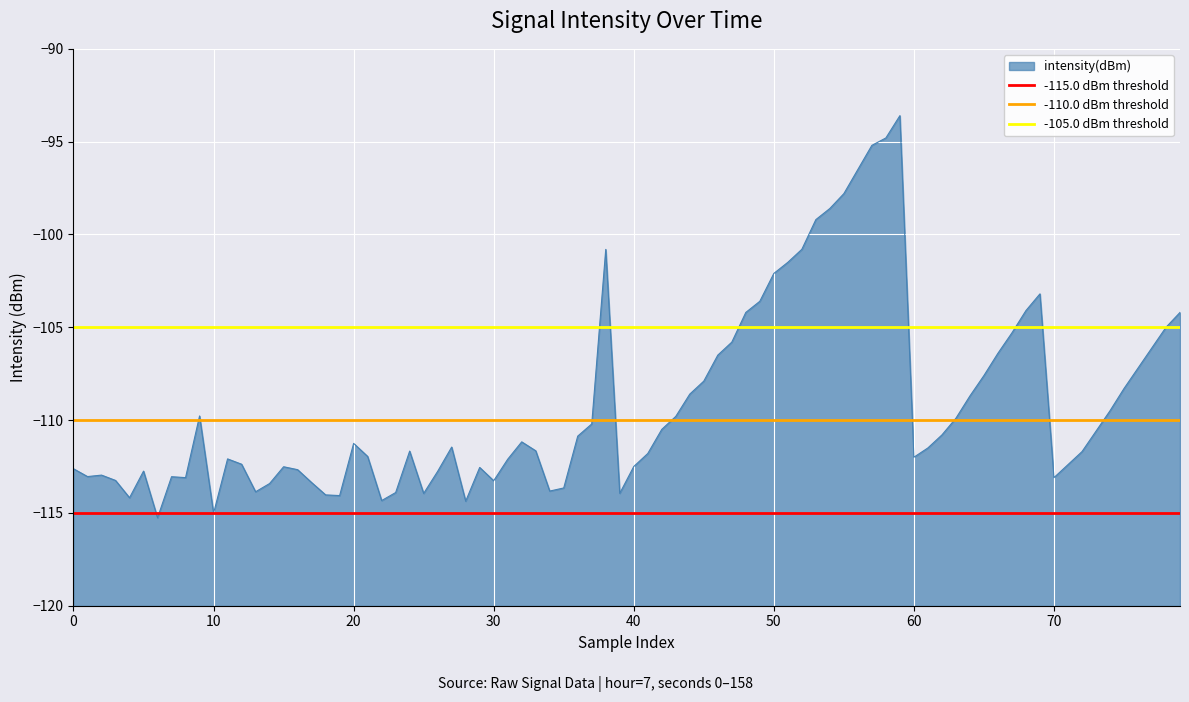

The -105.0 dBm threshold series shows -105 at 0. True or false?

True